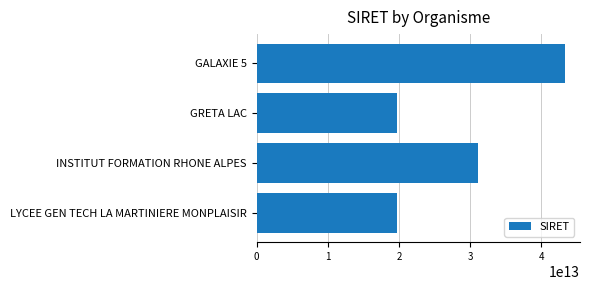

What is the difference between the values at INSTITUT FORMATION RHONE ALPES and GALAXIE 5?

12183327099883